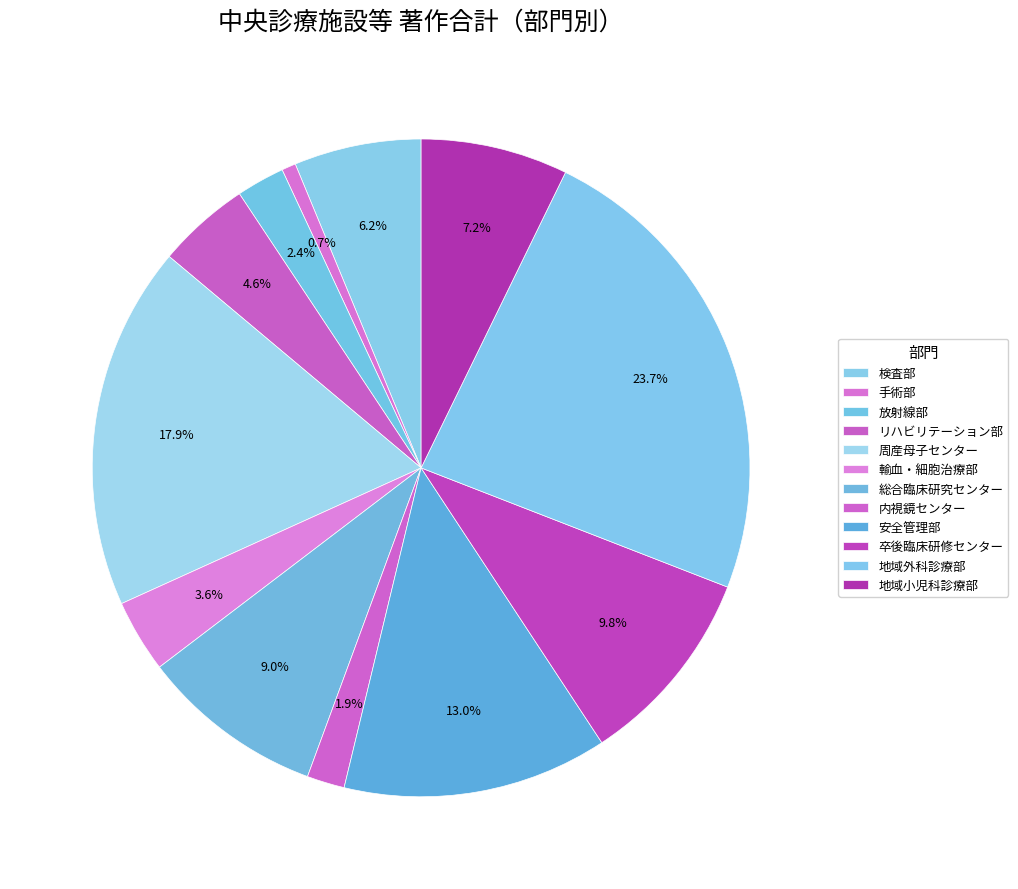

What percentage is the 輸血・細胞治療部 slice, to the nearest percent?

4%